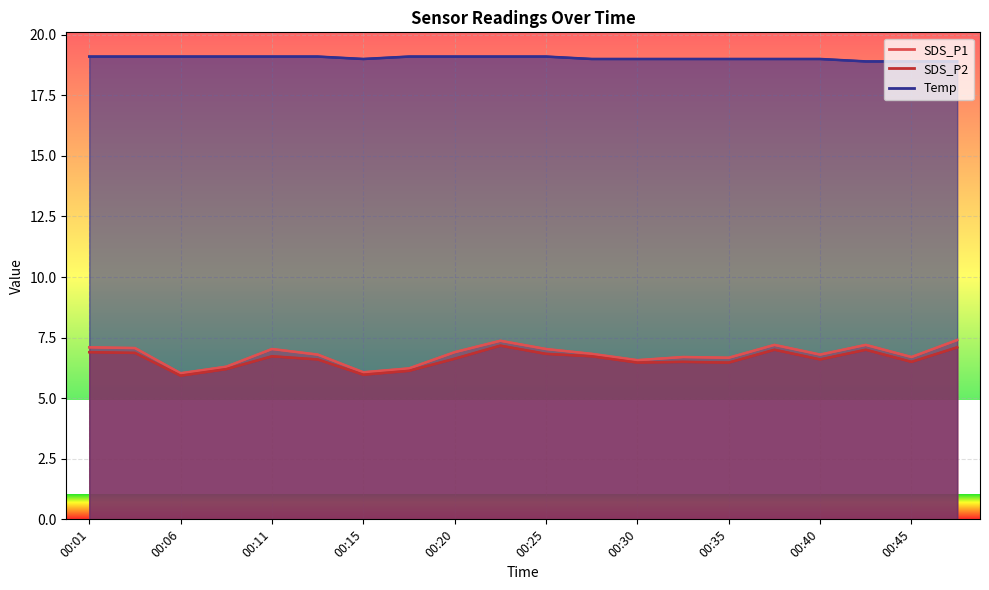

Reading left to right, what are all the values shown in this chart?

SDS_P1: 7.1	7.1	6.0	6.3	7.0	6.8	6.1	6.2	6.9	7.4	7.0	6.8	6.6	6.7	6.7	7.2	6.8	7.2	6.7	7.4
SDS_P2: 6.9	6.9	5.9	6.2	6.7	6.6	6.0	6.1	6.6	7.2	6.8	6.7	6.5	6.5	6.5	7.0	6.6	7.0	6.5	7.1
Temp: 19.1	19.1	19.1	19.1	19.1	19.1	19.0	19.1	19.1	19.1	19.1	19.0	19.0	19.0	19.0	19.0	19.0	18.9	18.9	18.9